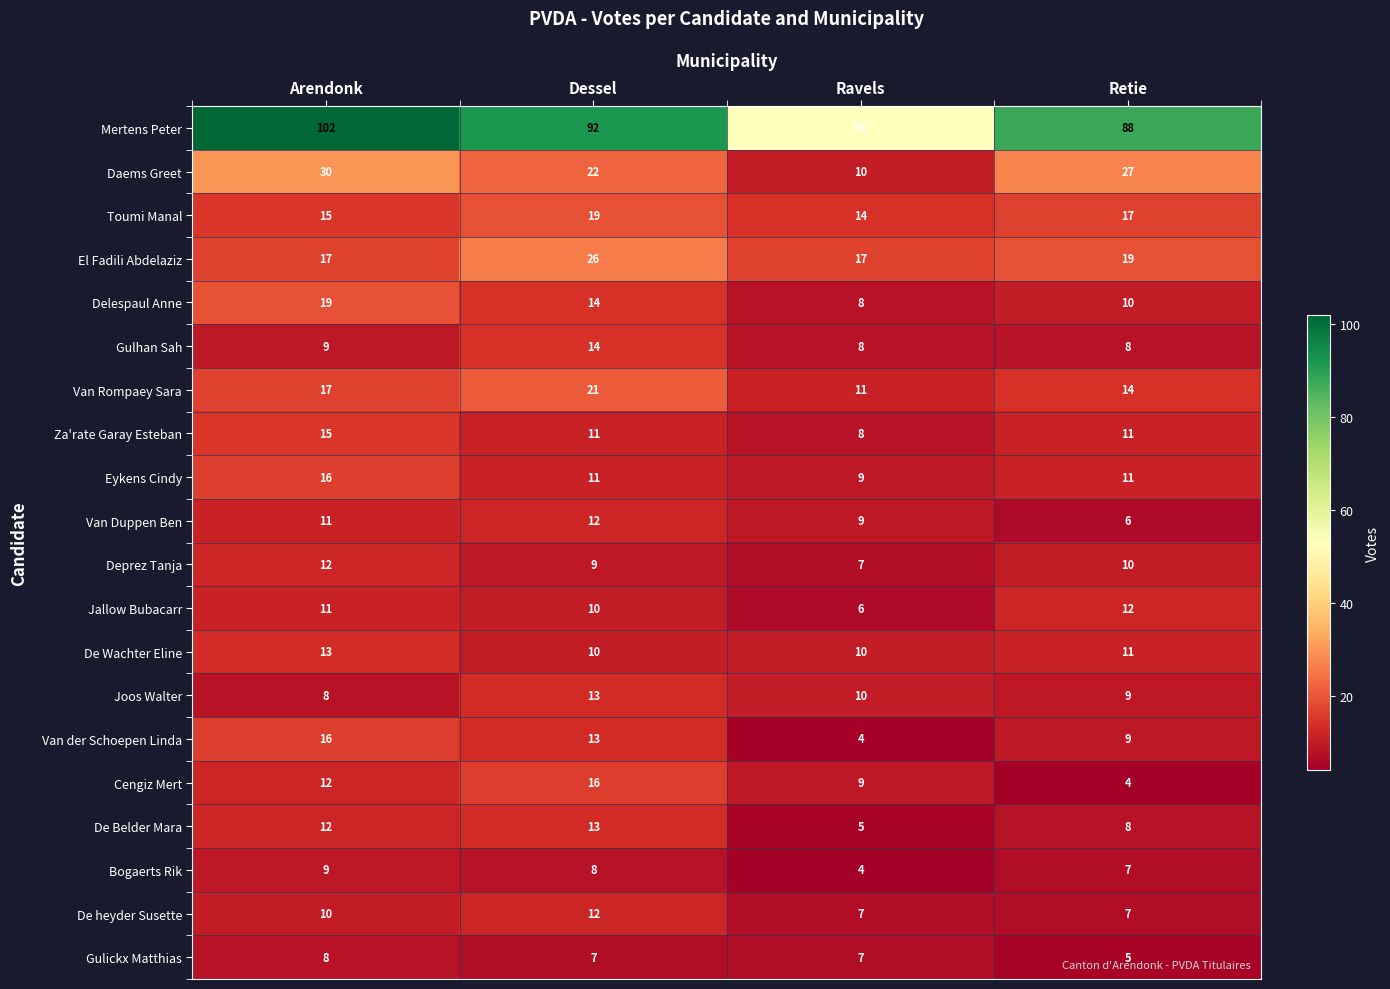

Which series has the largest total across all categories?

Mertens Peter